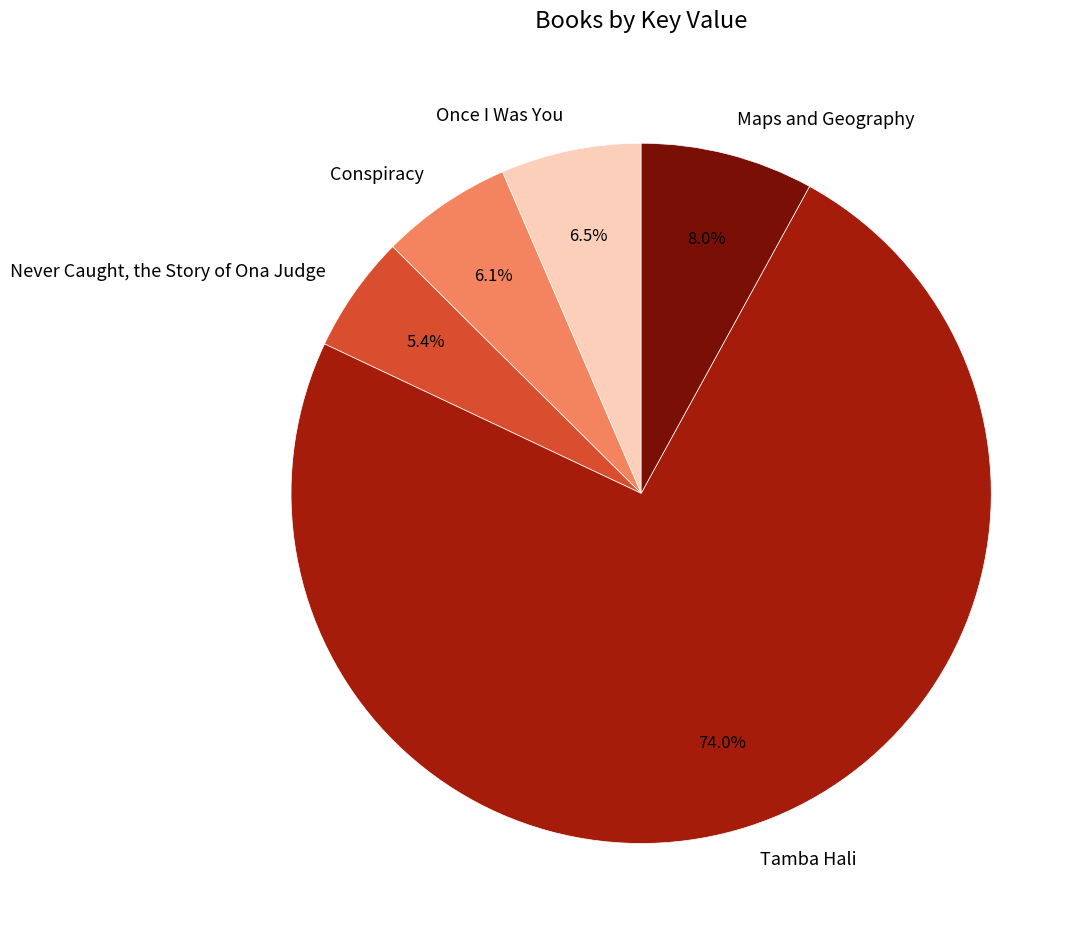

Rank the categories by value from highest to lowest.

Tamba Hali, Maps and Geography, Once I Was You, Conspiracy, Never Caught, the Story of Ona Judge